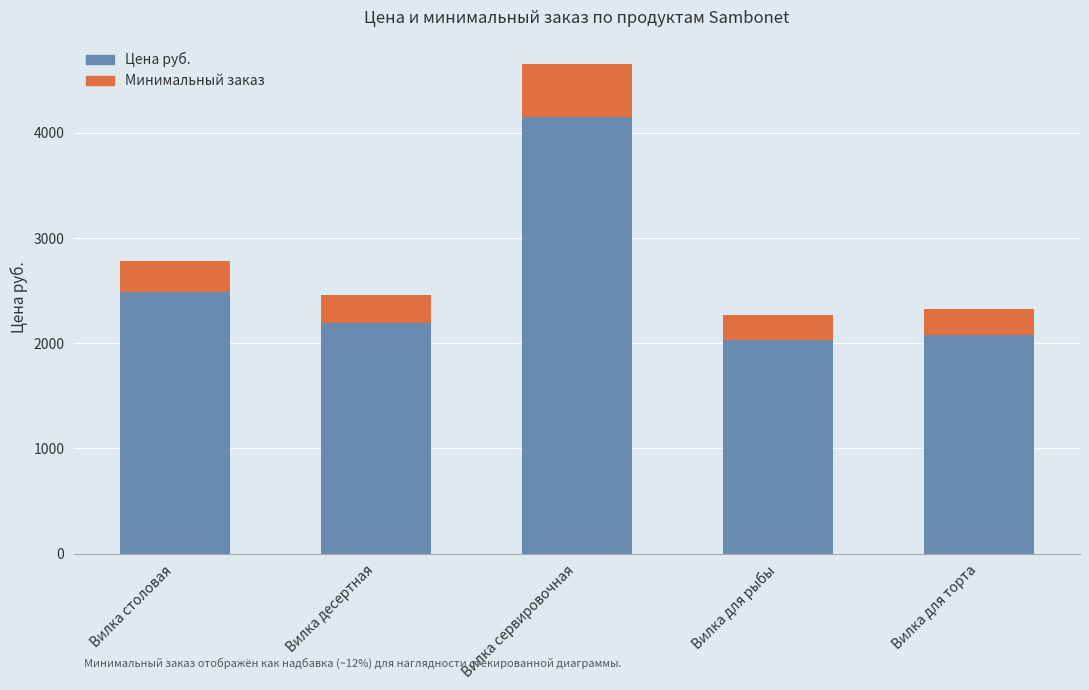

What is the lowest value of the Цена руб. series?

2028.5